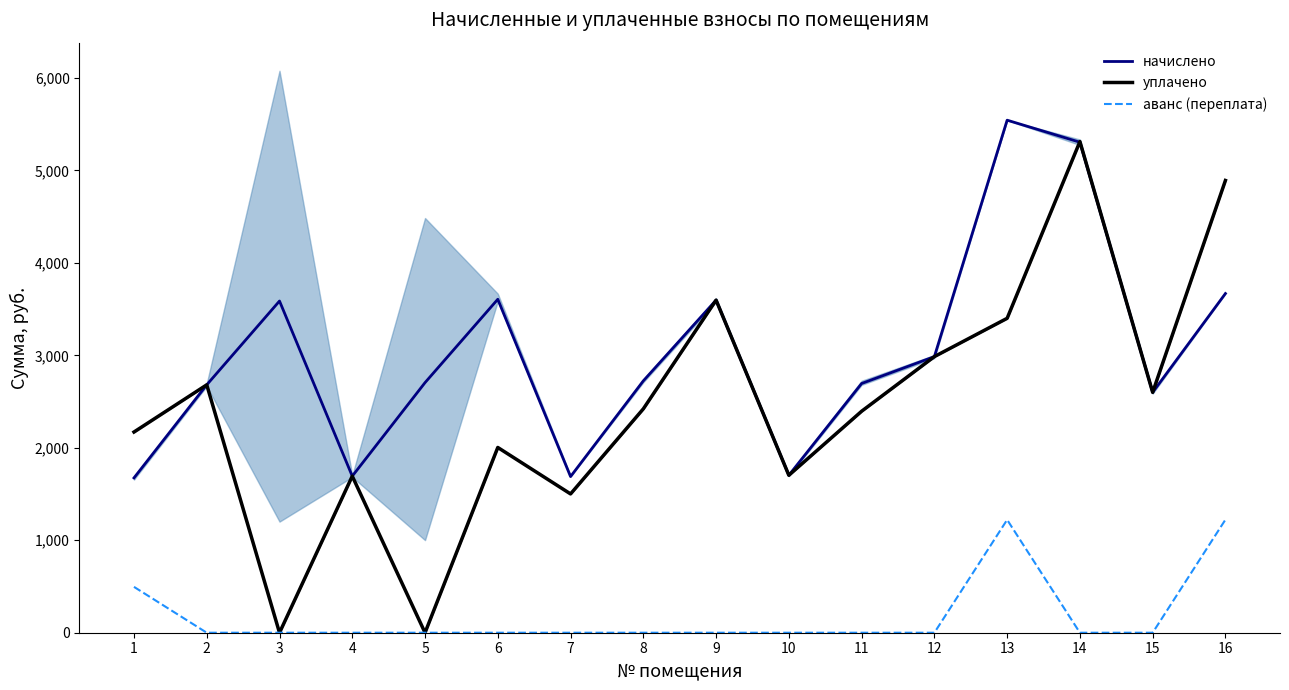

Count the number of data series in this chart.

3